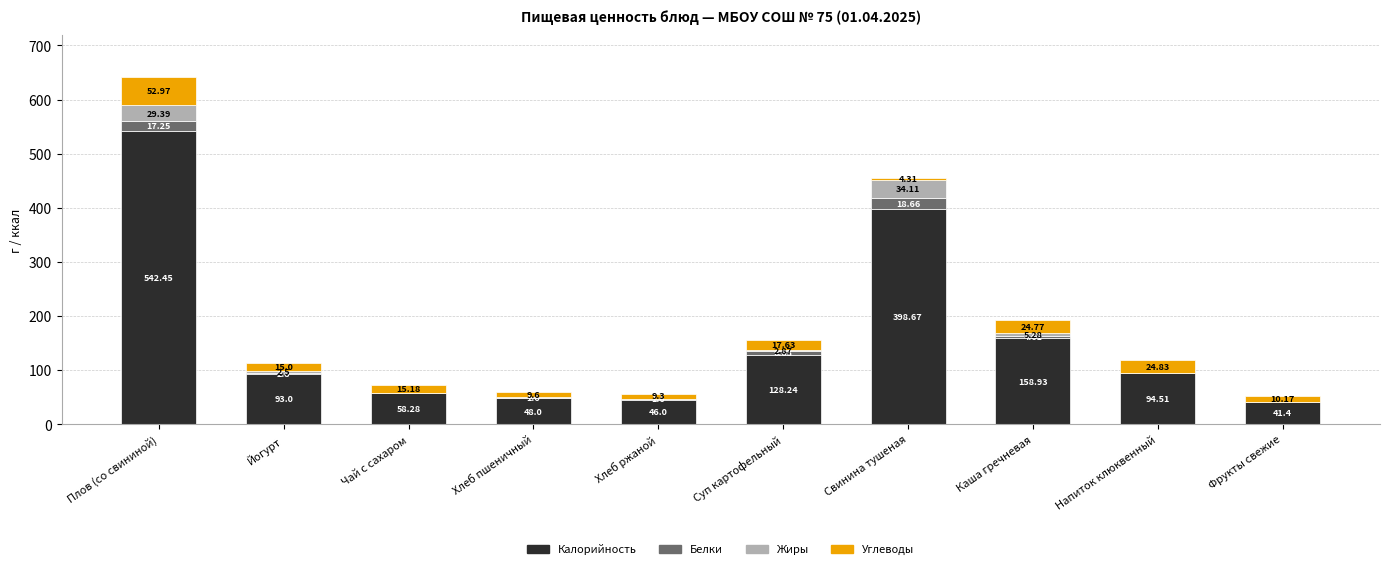

What is the total value across all series at Каша гречневая?

193.6